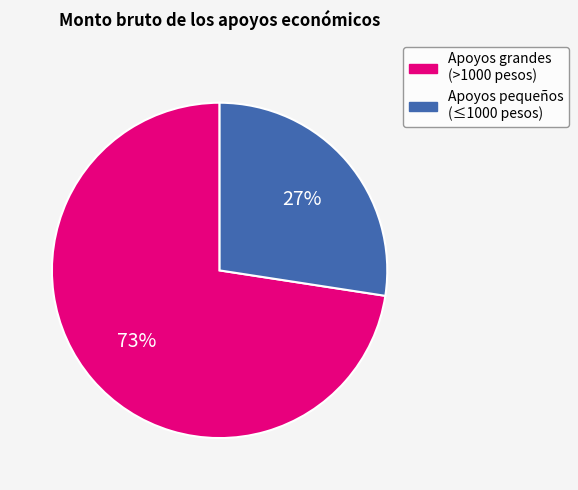

Does any single category account for the majority?

Yes